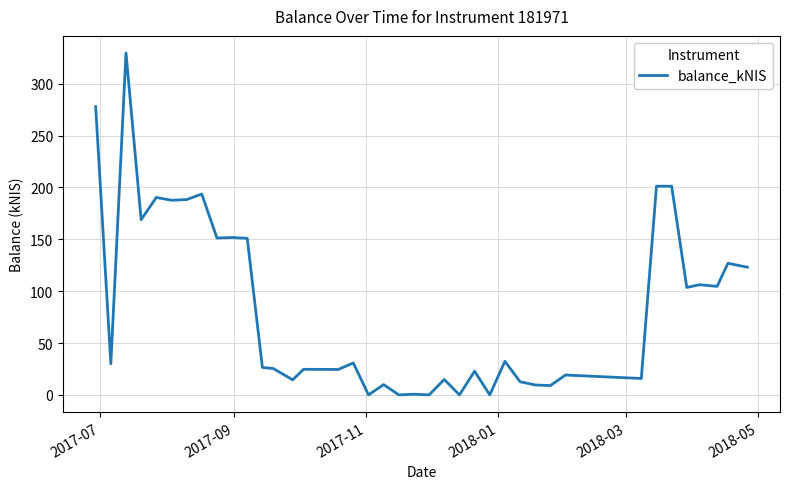

Count the number of categories in the chart.

40